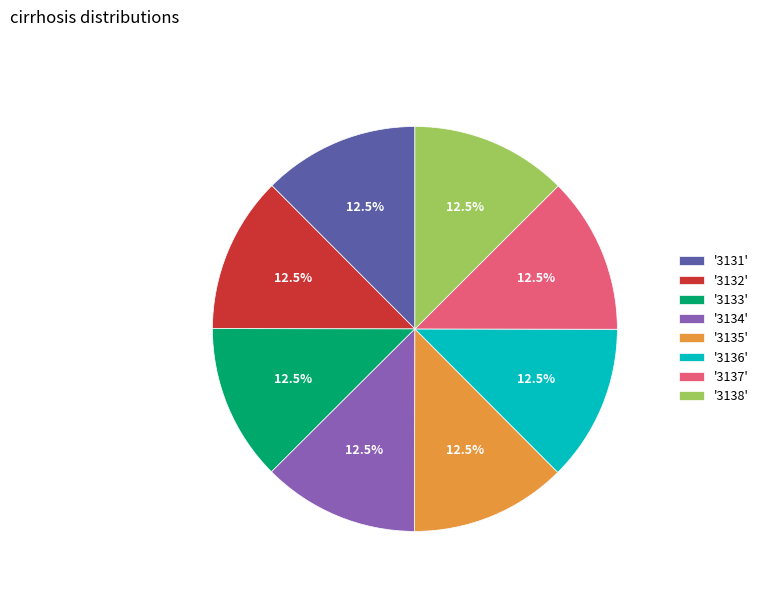

Does '3133' represent more than half of the total?

No